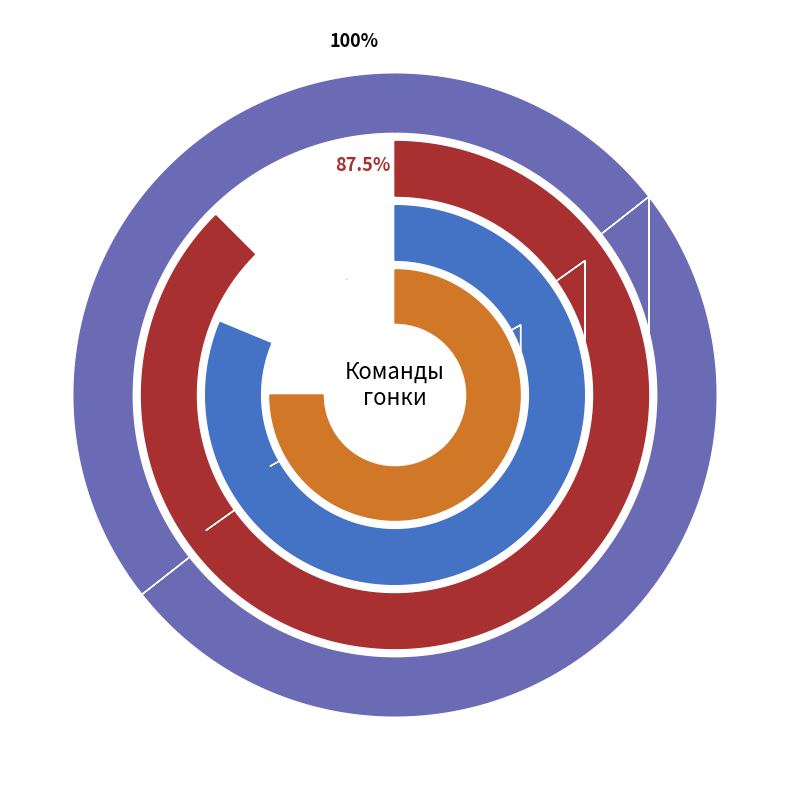

True or false: 0 accounts for 50% of the total.

False